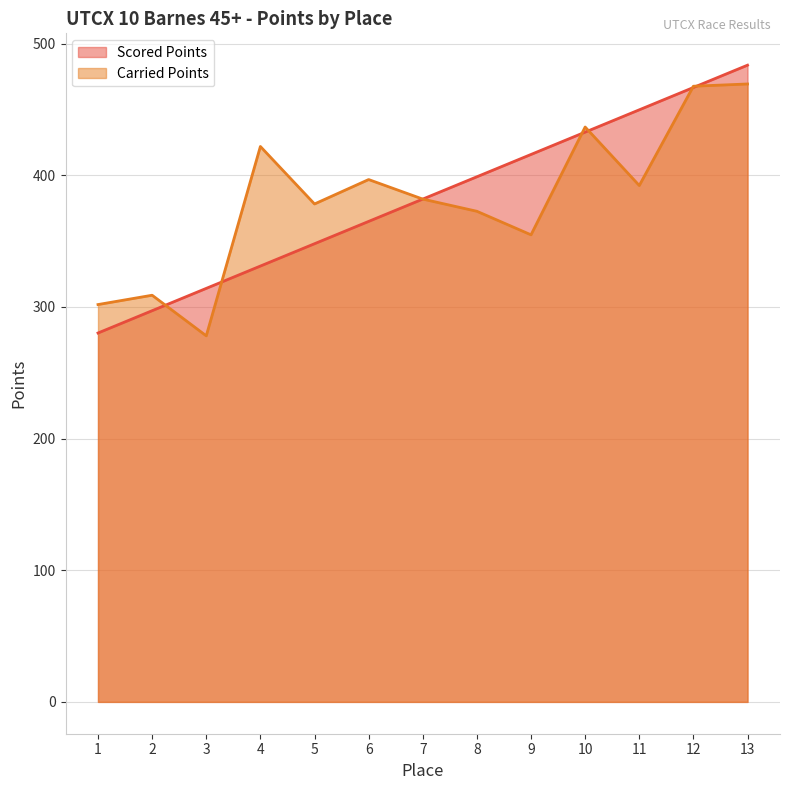

What is the spread (max minus min) of values at 12?

1.0